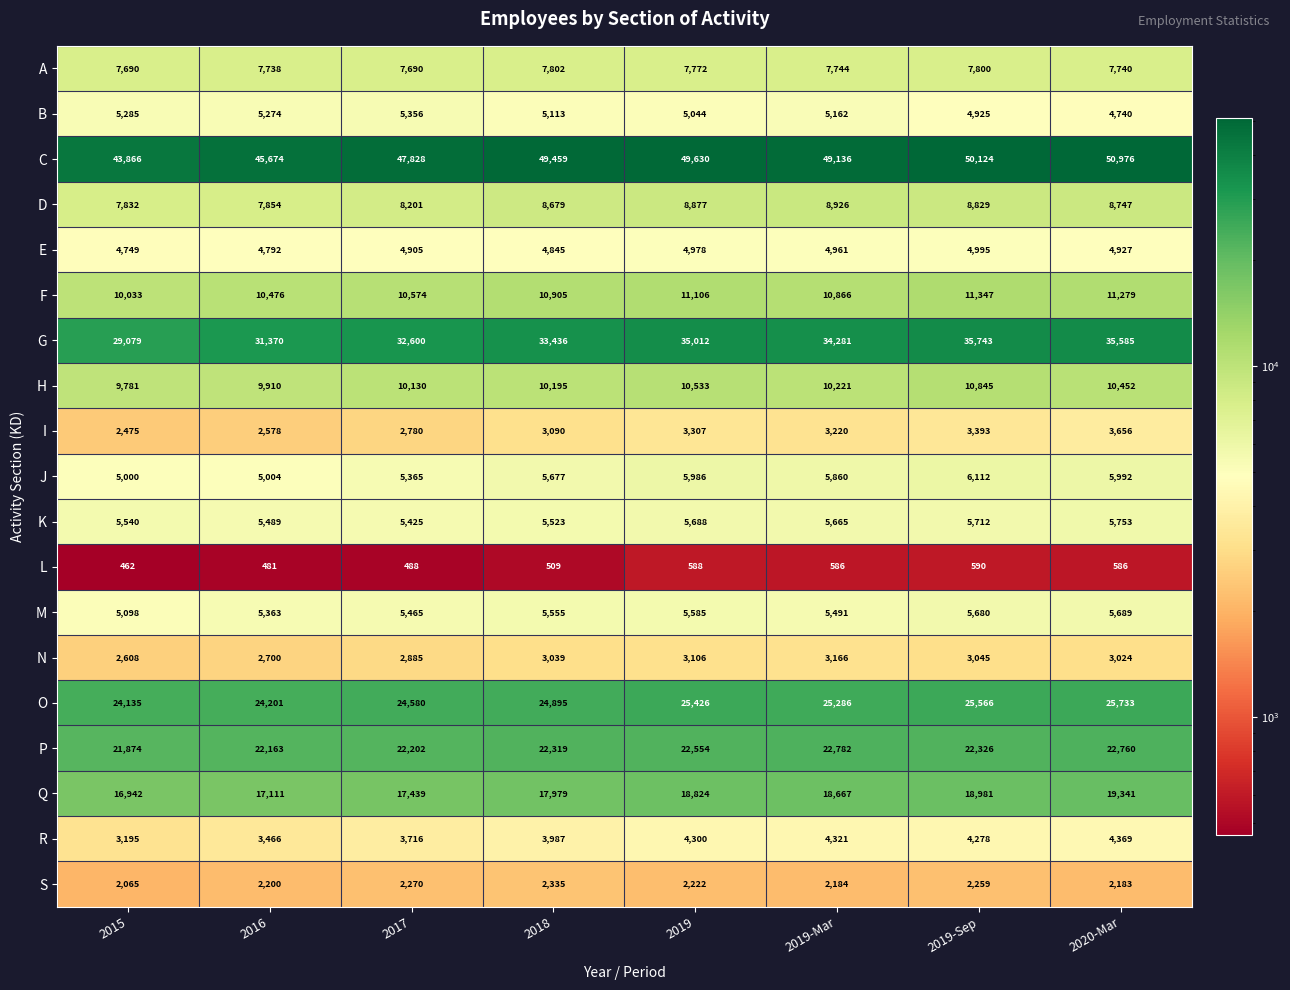

The value of C at 2019-Mar is 81003. True or false?

False